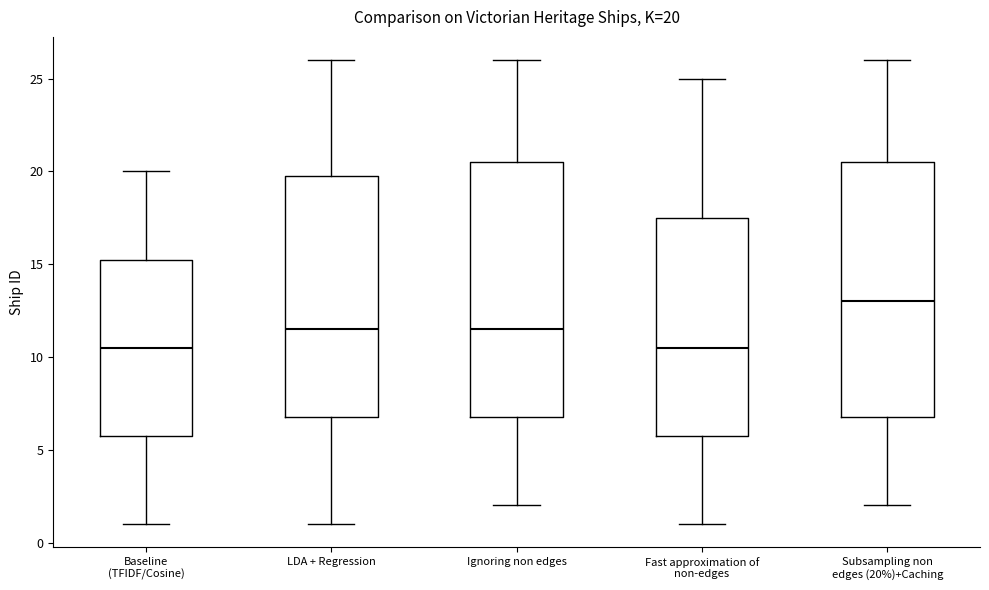

Which box's median line is the highest?

Subsampling non edges (20%)+Caching